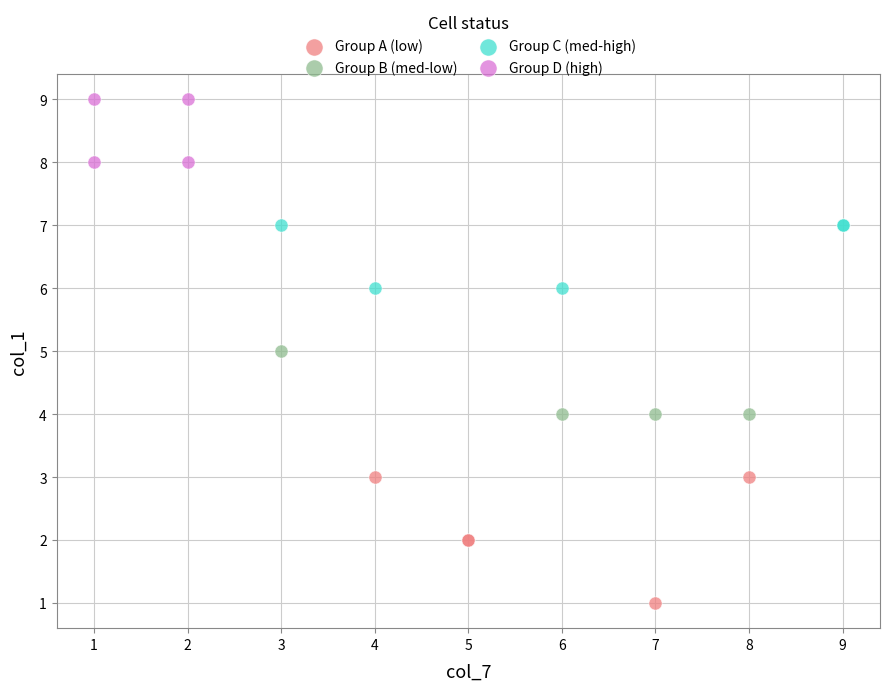

Which series has the widest spread of Y values?

Group A (low)